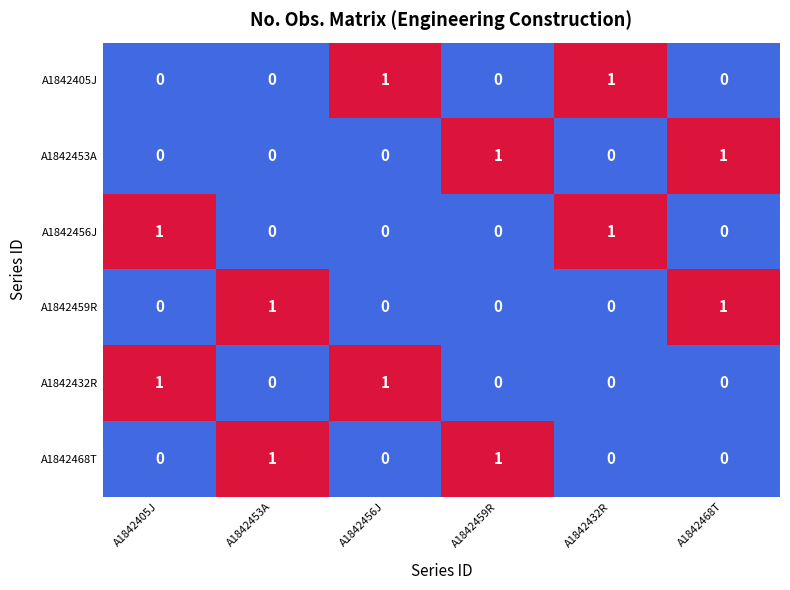

What is the greatest value displayed?

1